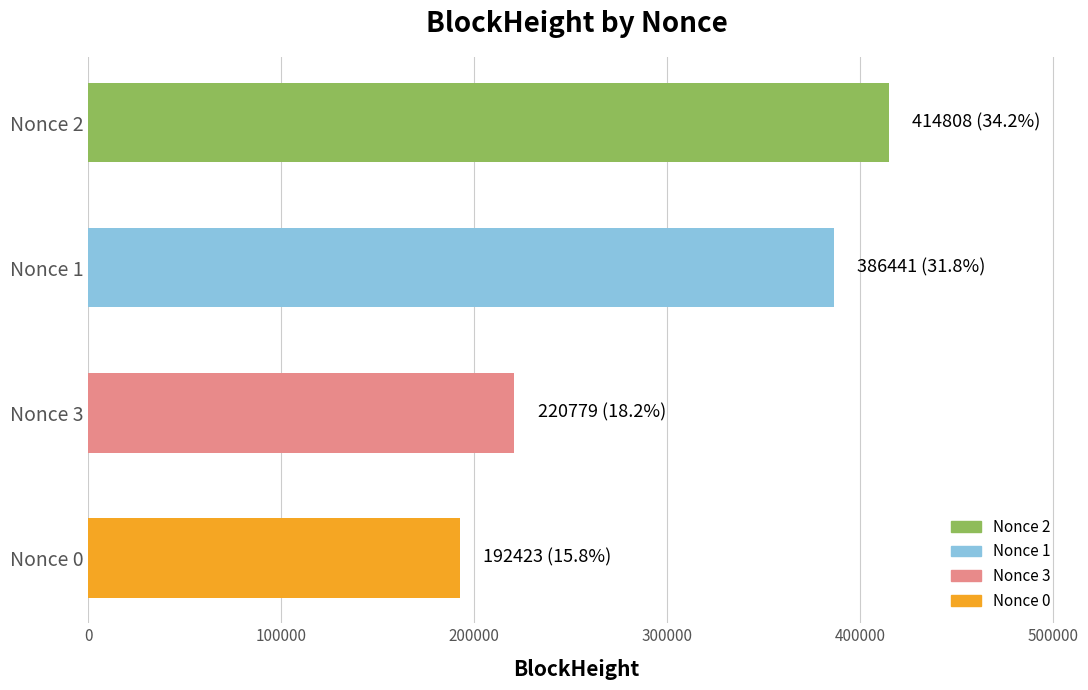

Rank the categories by value from highest to lowest.

Nonce 2, Nonce 1, Nonce 3, Nonce 0